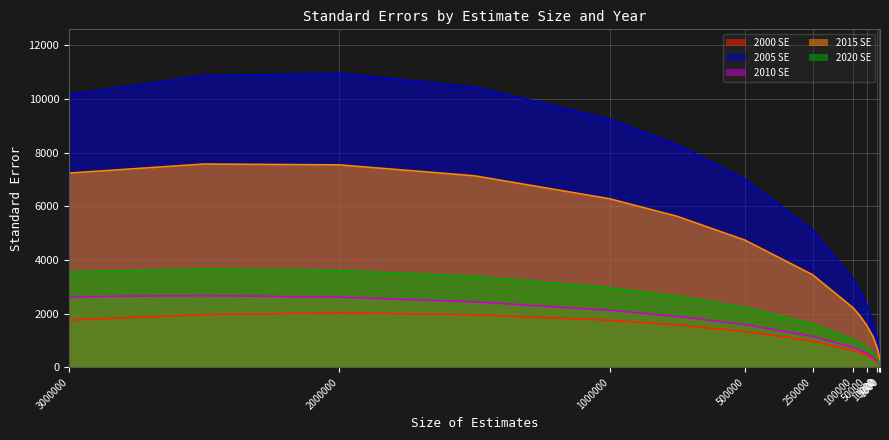

In 2015 SE, how many points are higher than both neighbors (excluding endpoints)?

1